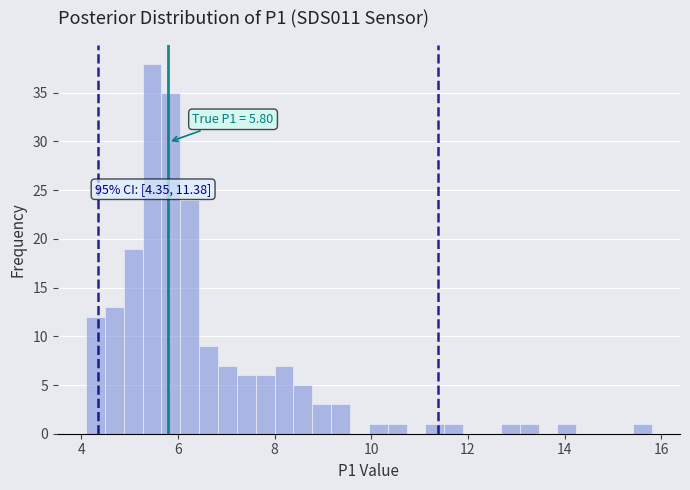

Around what value on the x-axis is the tallest bar? Give the approximate position of its centre, as read against the axis.

5.4